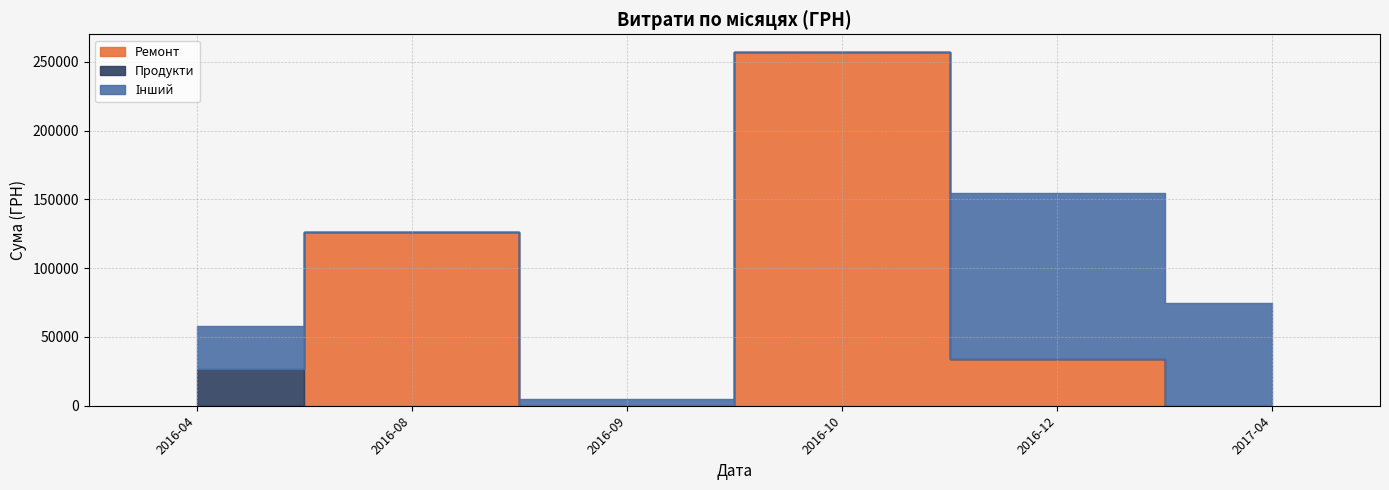

Where do Інший and Продукти first cross each other?

0 and 1